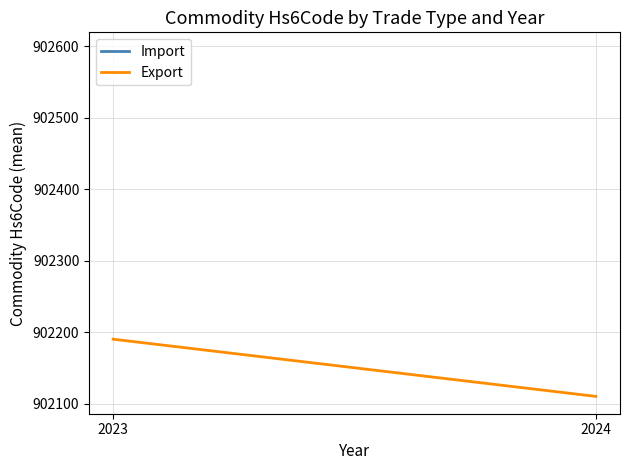

At which category is the sum across all series the highest?

2024